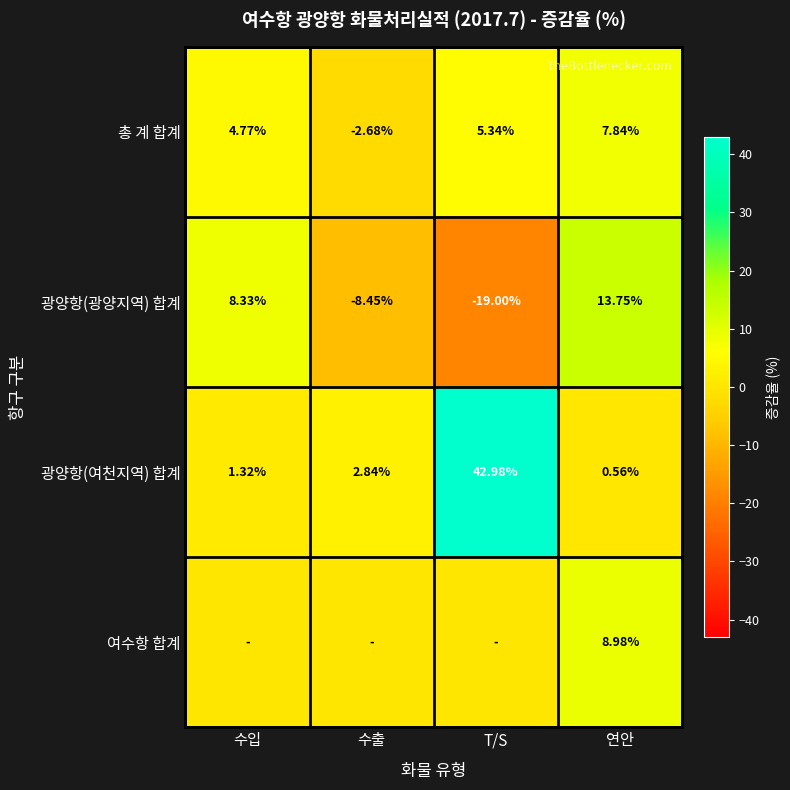

At which category is the sum across all series the highest?

연안